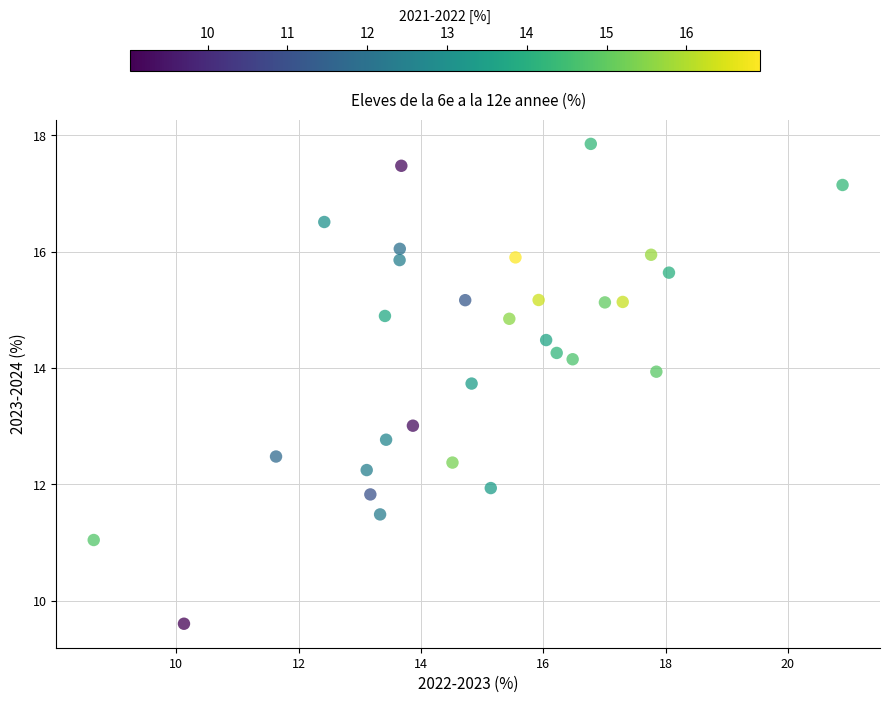

What is the range of X values (max minus min)?

12.2